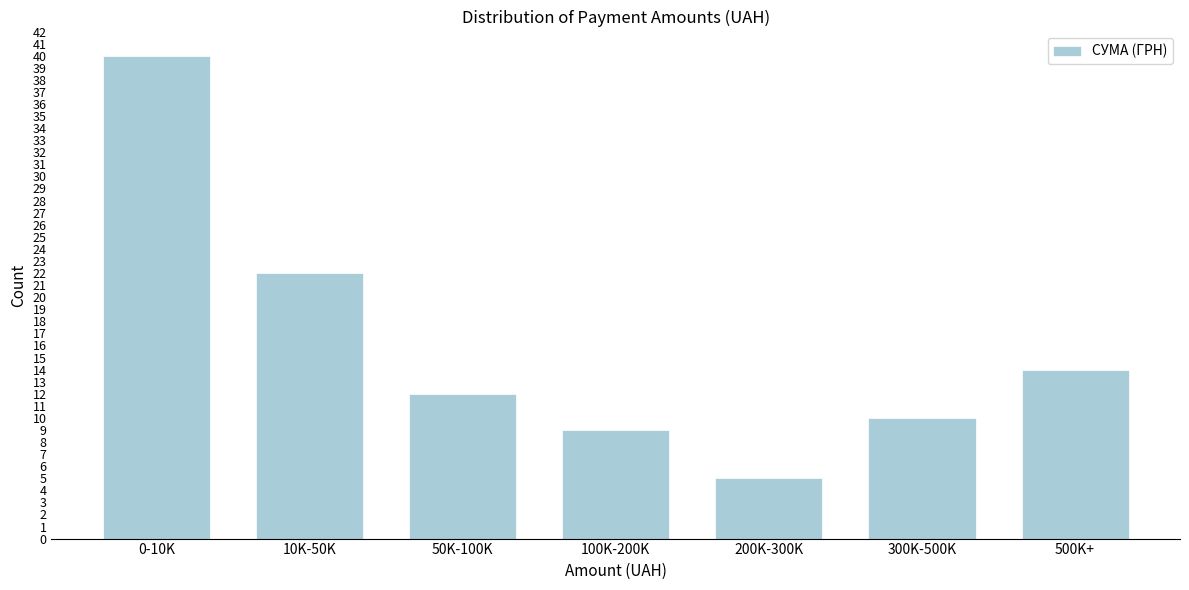

Reading left to right, extract all data points from this chart.

0-10K=40	10K-50K=22	50K-100K=12	100K-200K=9	200K-300K=5	300K-500K=10	500K+=14